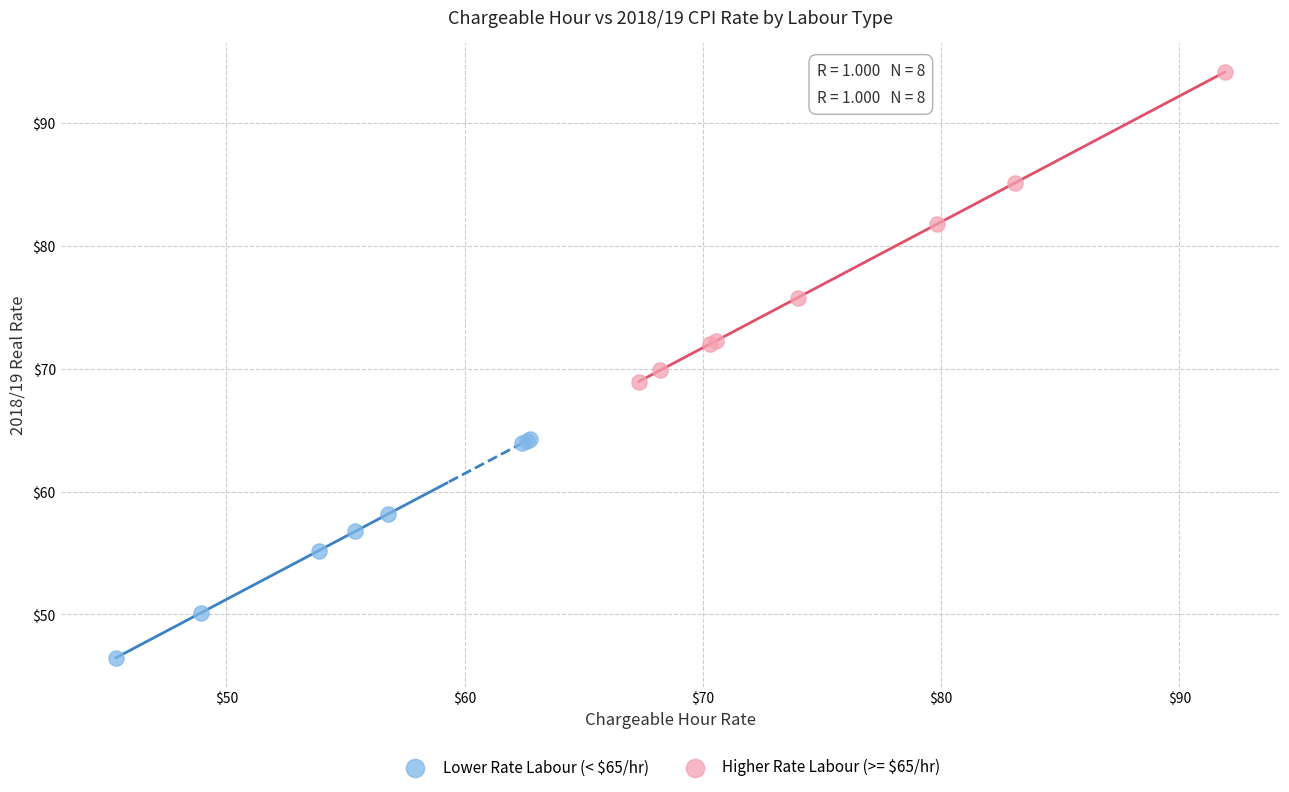

Which series contains the lowest Y value?

Lower Rate Labour (< $65/hr)